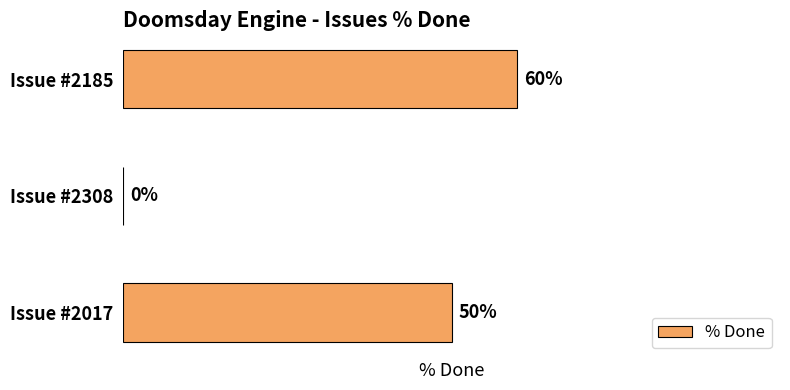

At which label is the value closest to 30?

Issue #2017